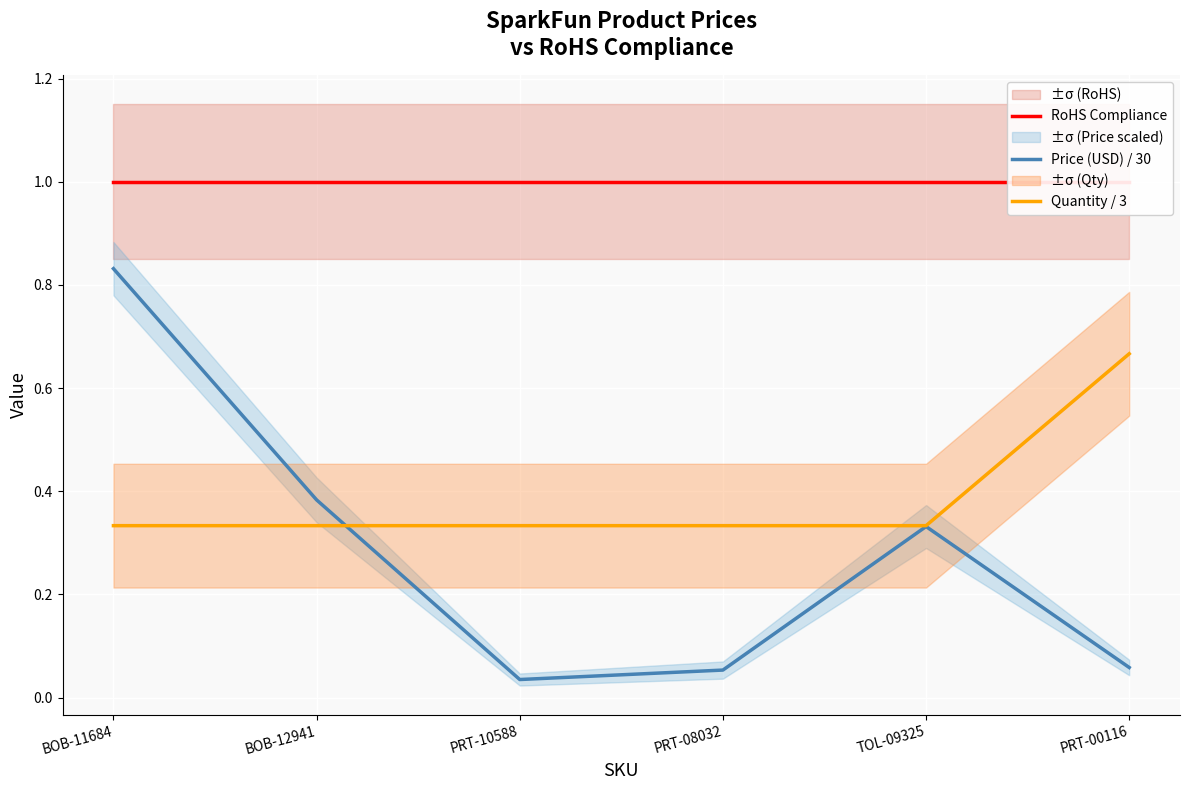

What is the total value across all series at PRT-08032?

1.4